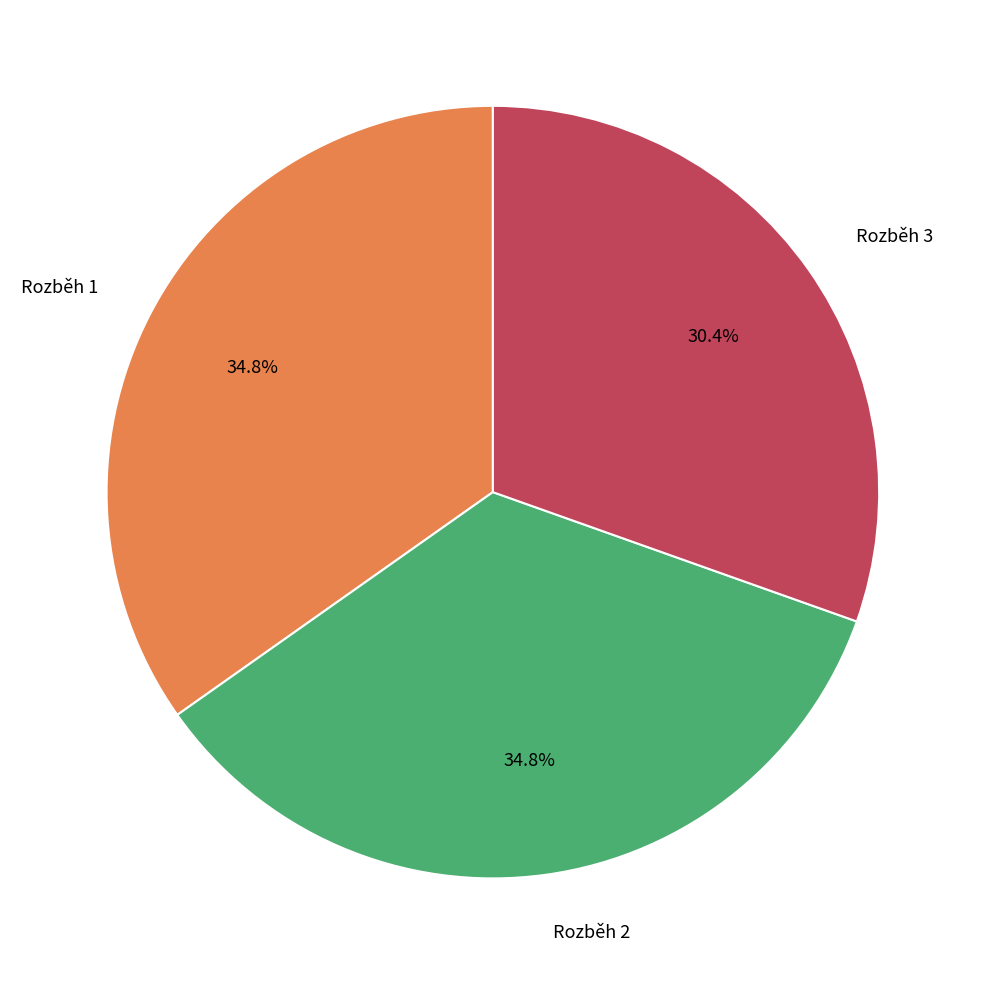

Is it true that Rozběh 2 is 24% of the pie?

False